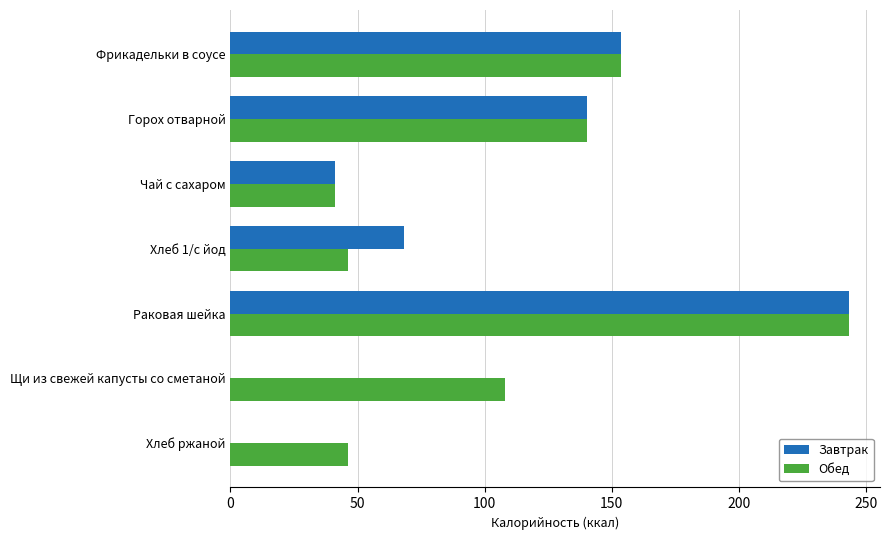

Between Щи из свежей капусты со сметаной and Хлеб ржаной, which series saw the biggest shift?

Обед